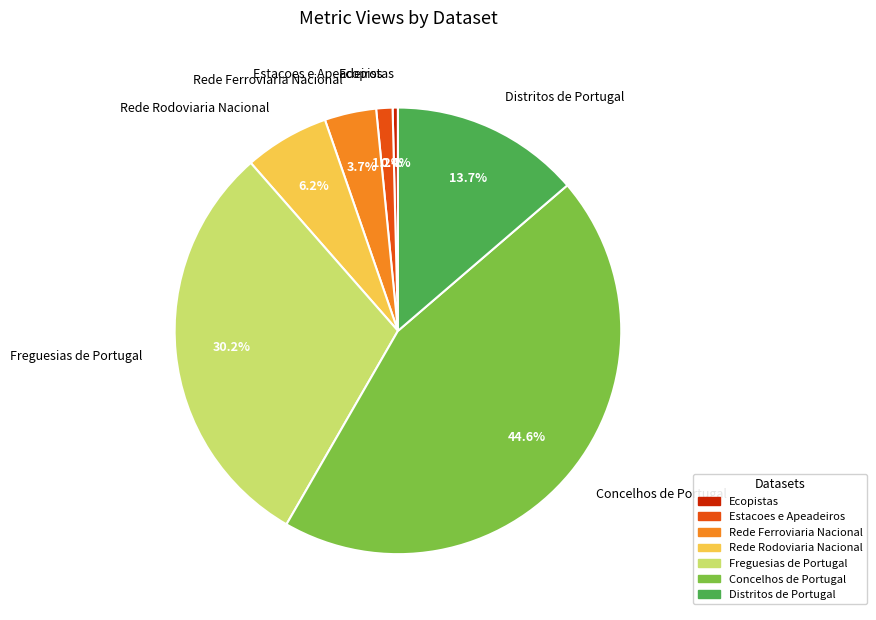

Between Ecopistas and Rede Ferroviaria Nacional, which is larger?

Rede Ferroviaria Nacional